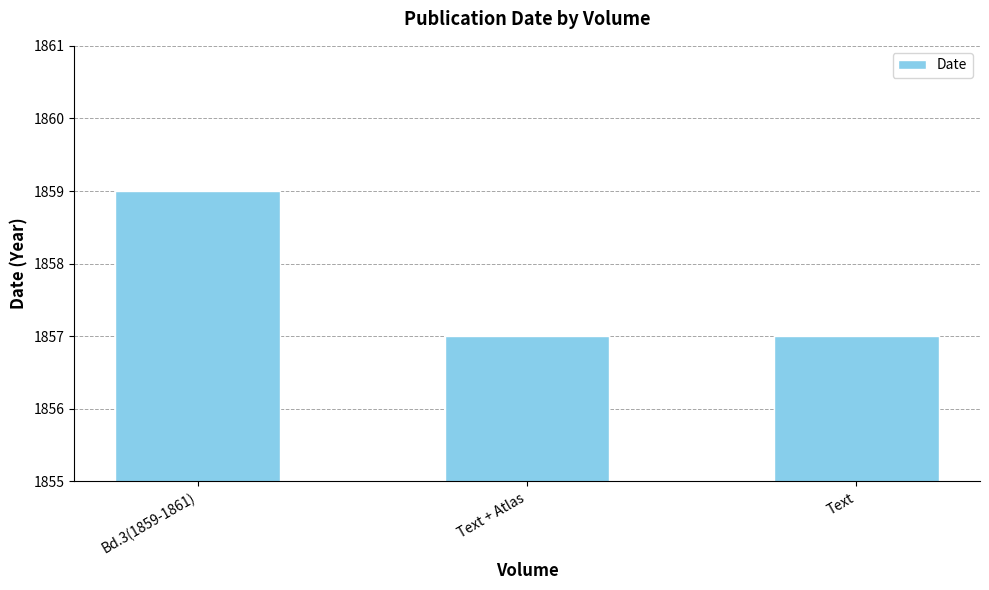

What is the difference between the maximum and minimum values?

2